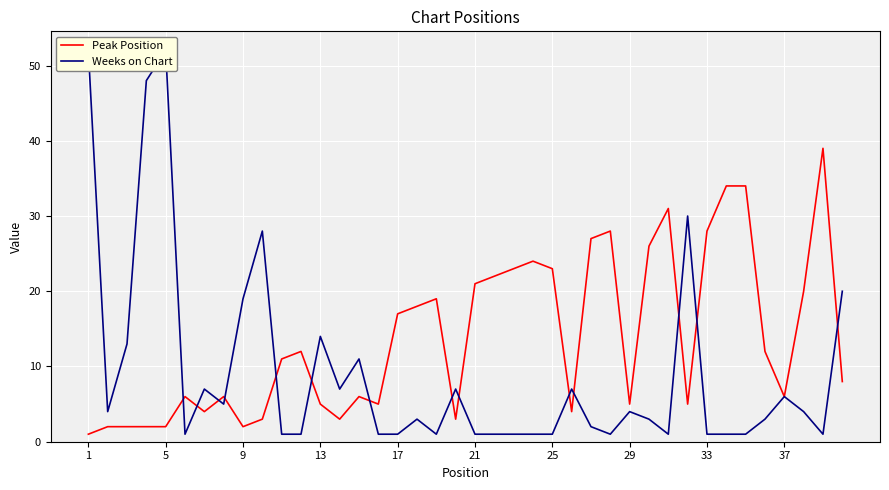

What is the highest value of the Peak Position series?

39